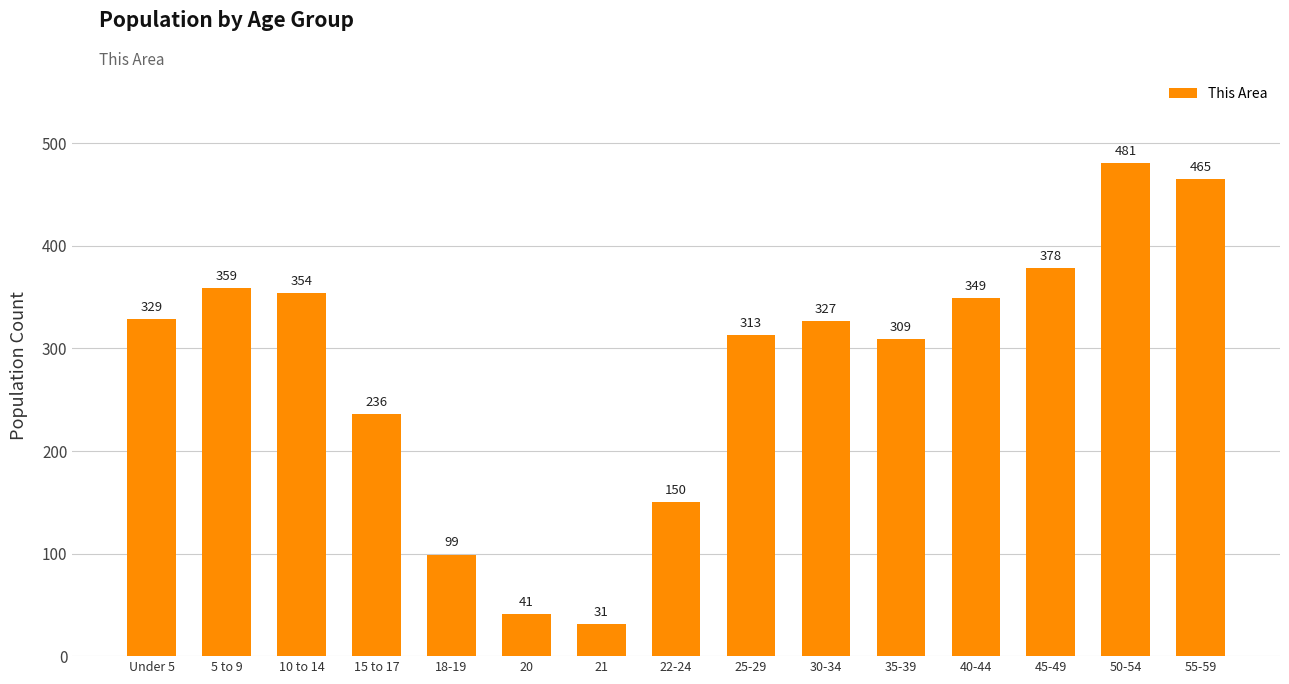

How many bars are there in total?

15